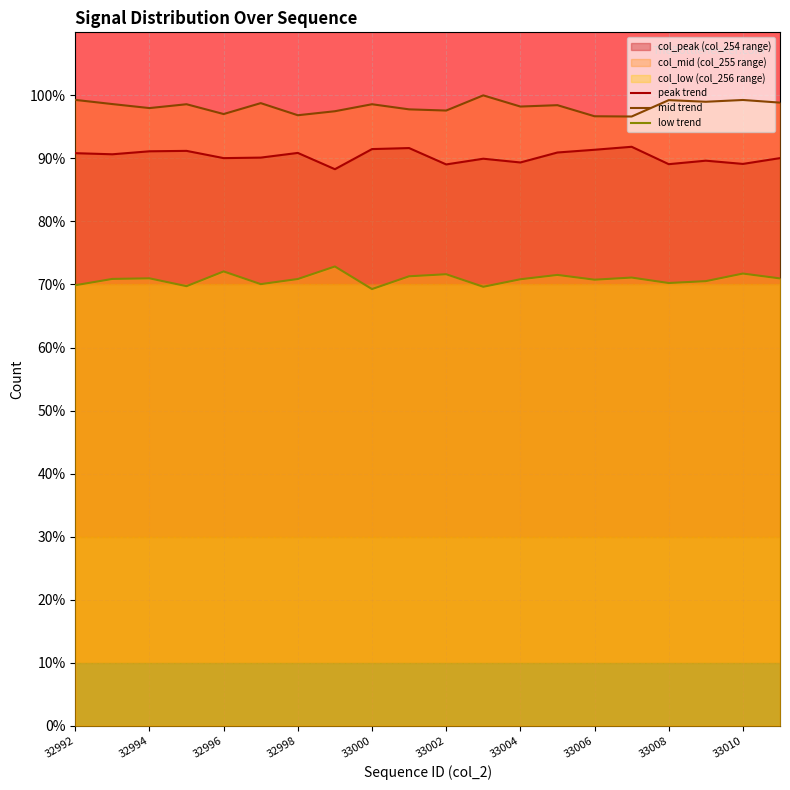

Is the value of peak trend at 32992 greater than the value of mid trend at 33010?

No